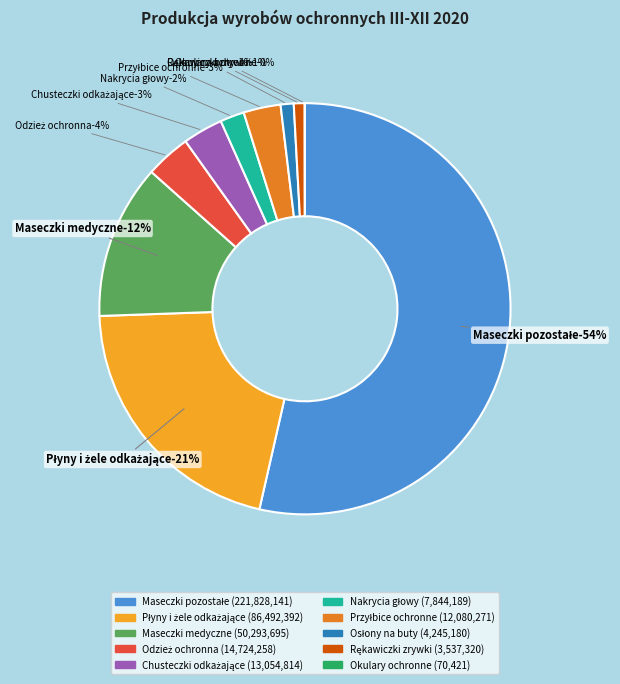

To the nearest percent, what portion does Odzież ochronna (kombinezony, fartuchy) represent?

4%